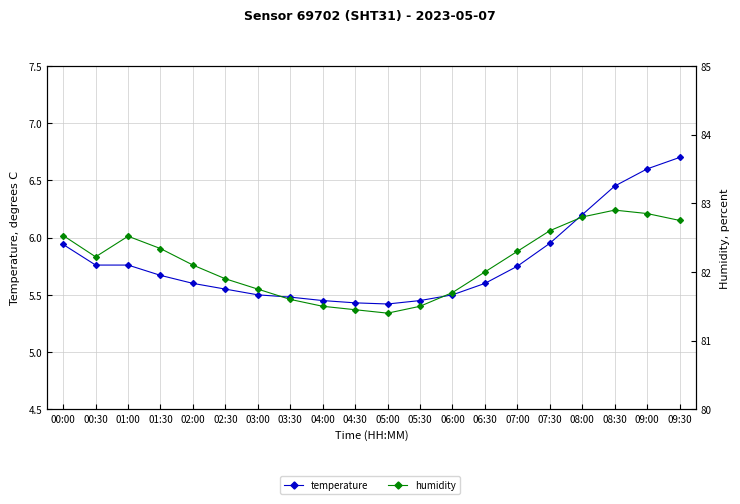

What is the difference between the highest and lowest values at 06:00?

76.2